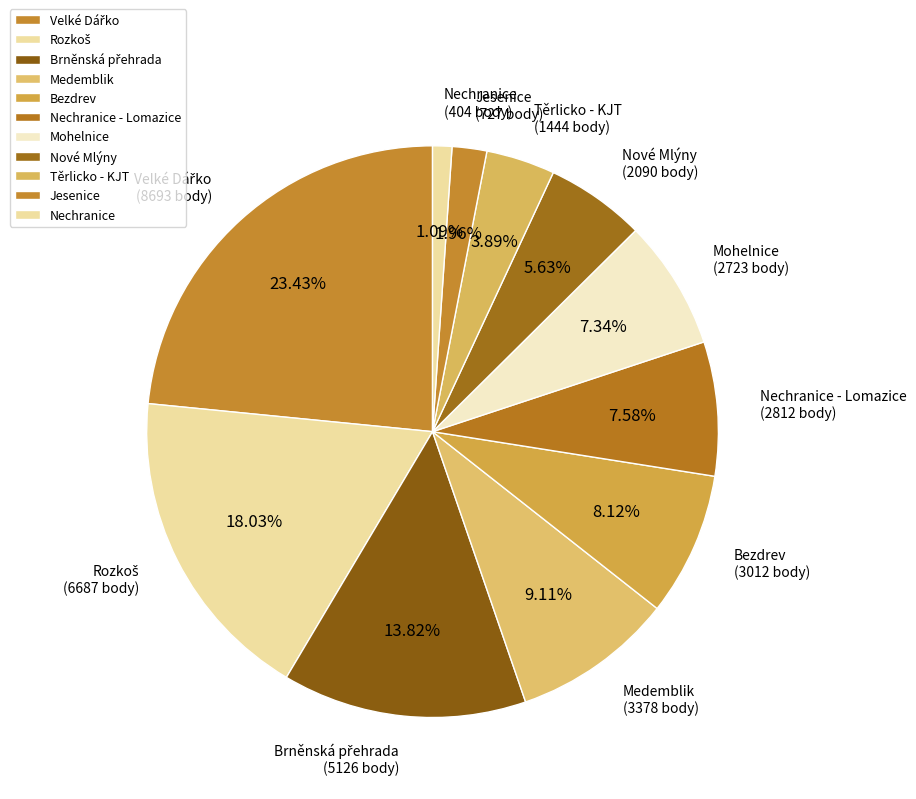

Do Medemblik and Mohelnice together represent more than half of the pie?

No